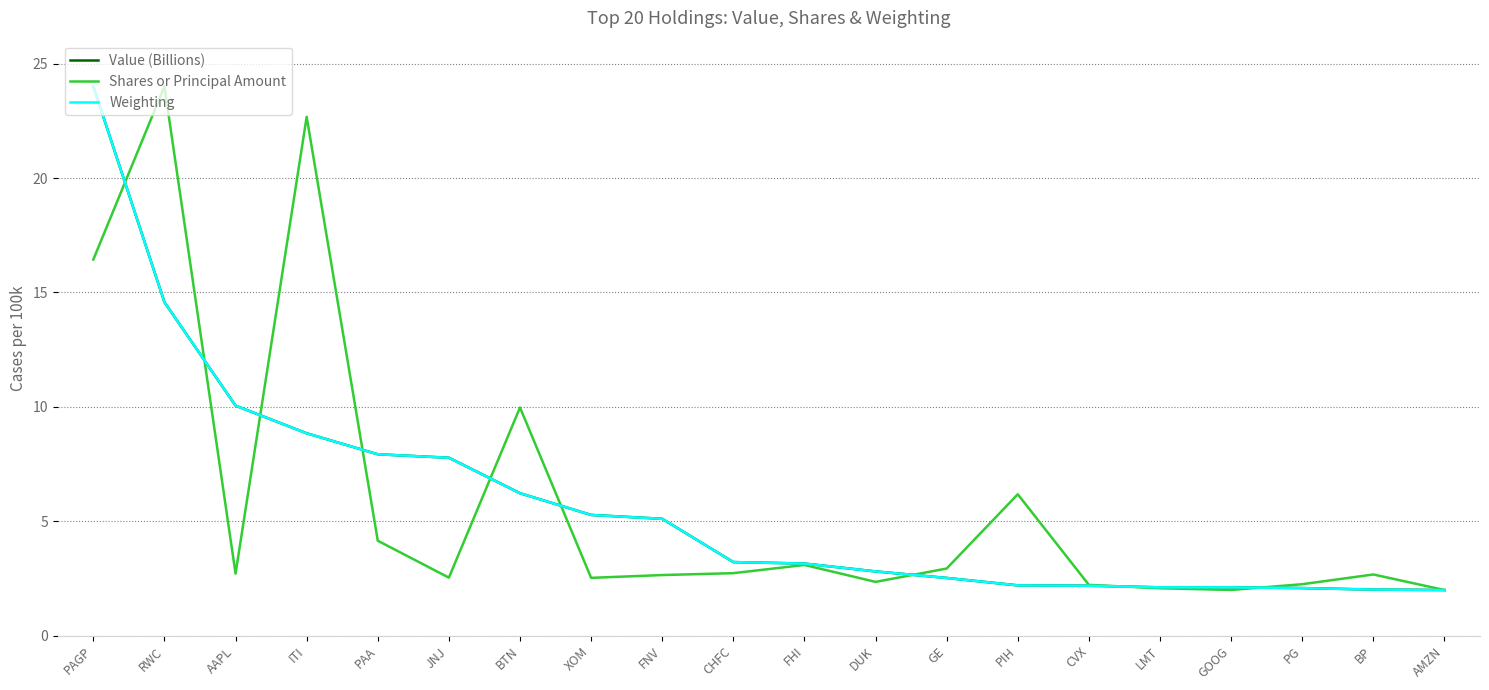

At which category is the sum across all series the highest?

PAGP